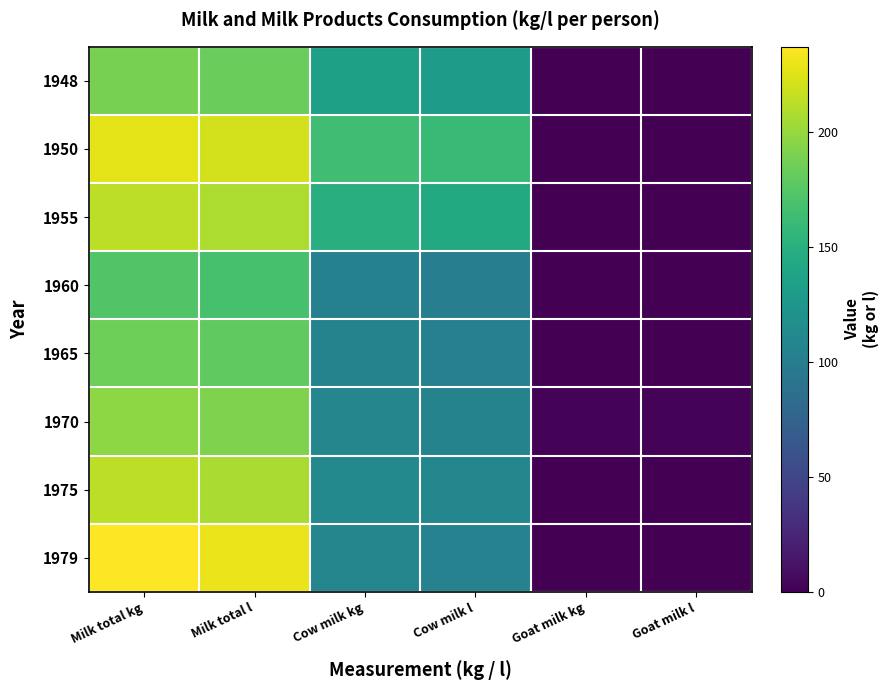

Rank the series by their maximum value, from highest to lowest.

1979, 1950, 1955, 1975, 1970, 1948, 1965, 1960